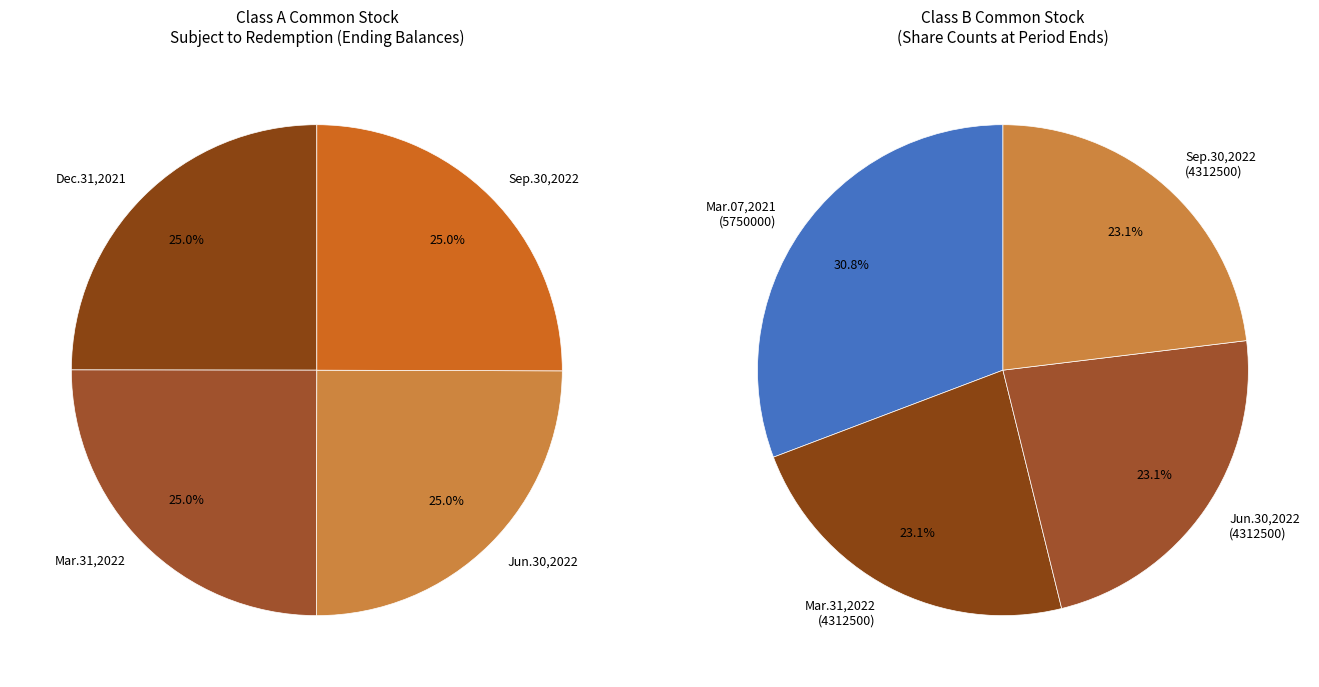

What percentage do Dec. 31, 2021 and Sep. 30, 2022 together represent?

50.0%